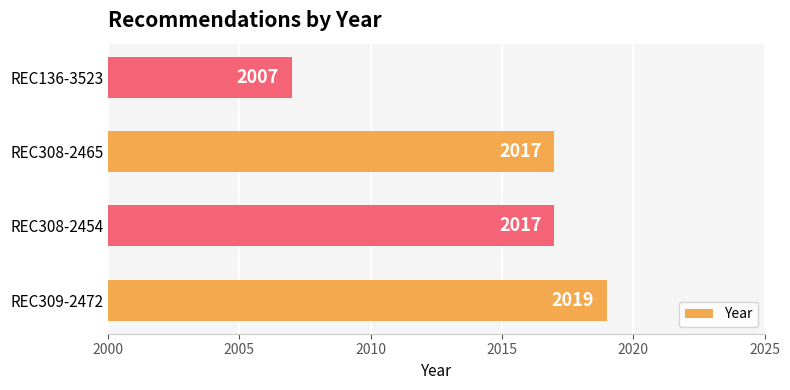

What is the ratio of the value at REC308-2454 to the value at REC308-2465?

1.0